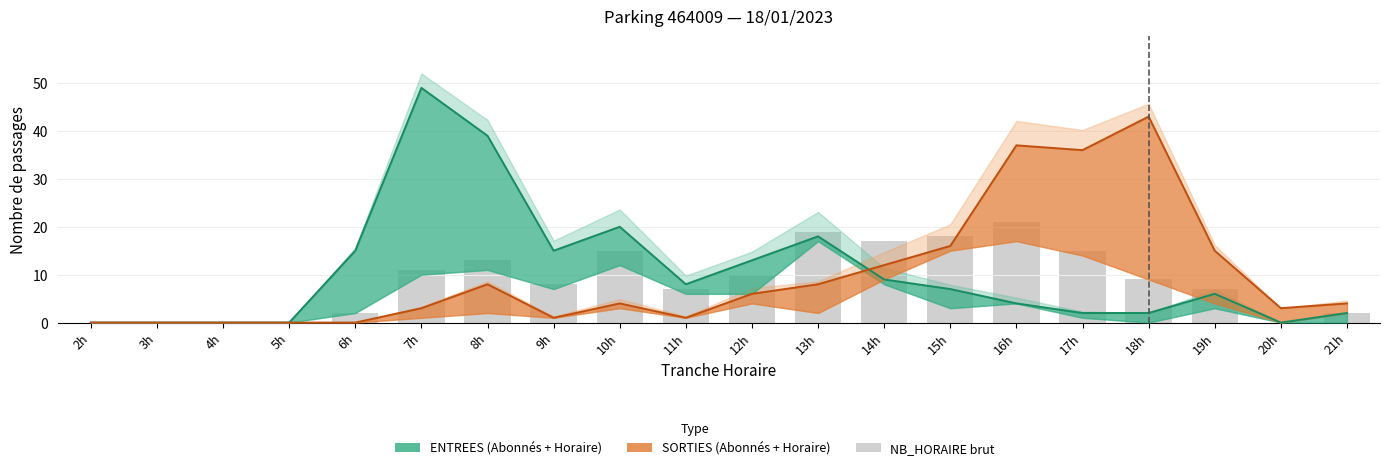

Which series has the largest range (max minus min)?

ENTREES